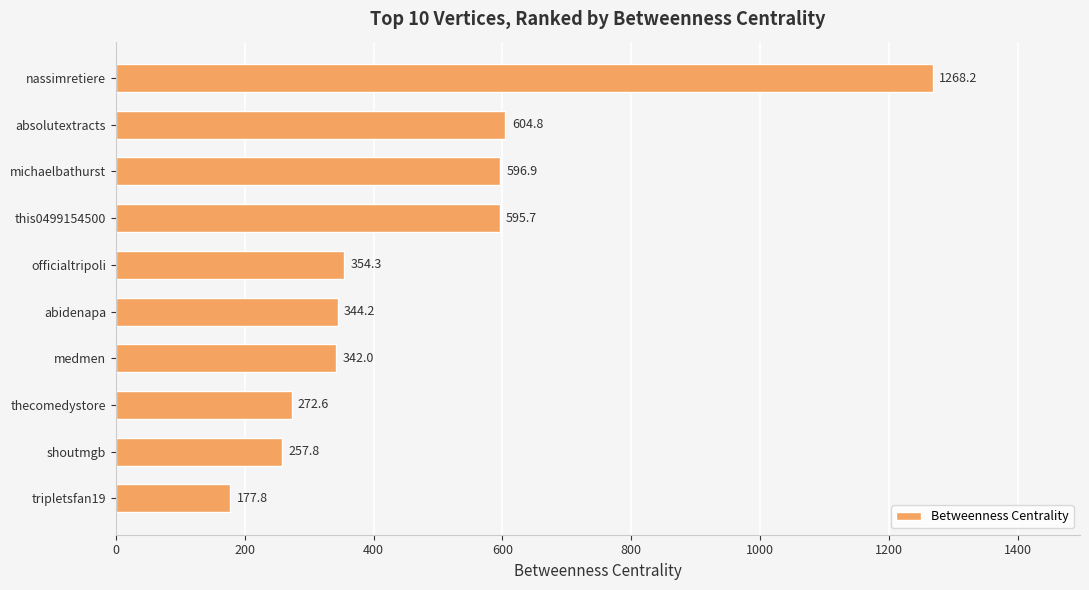

How many bars are there in total?

10